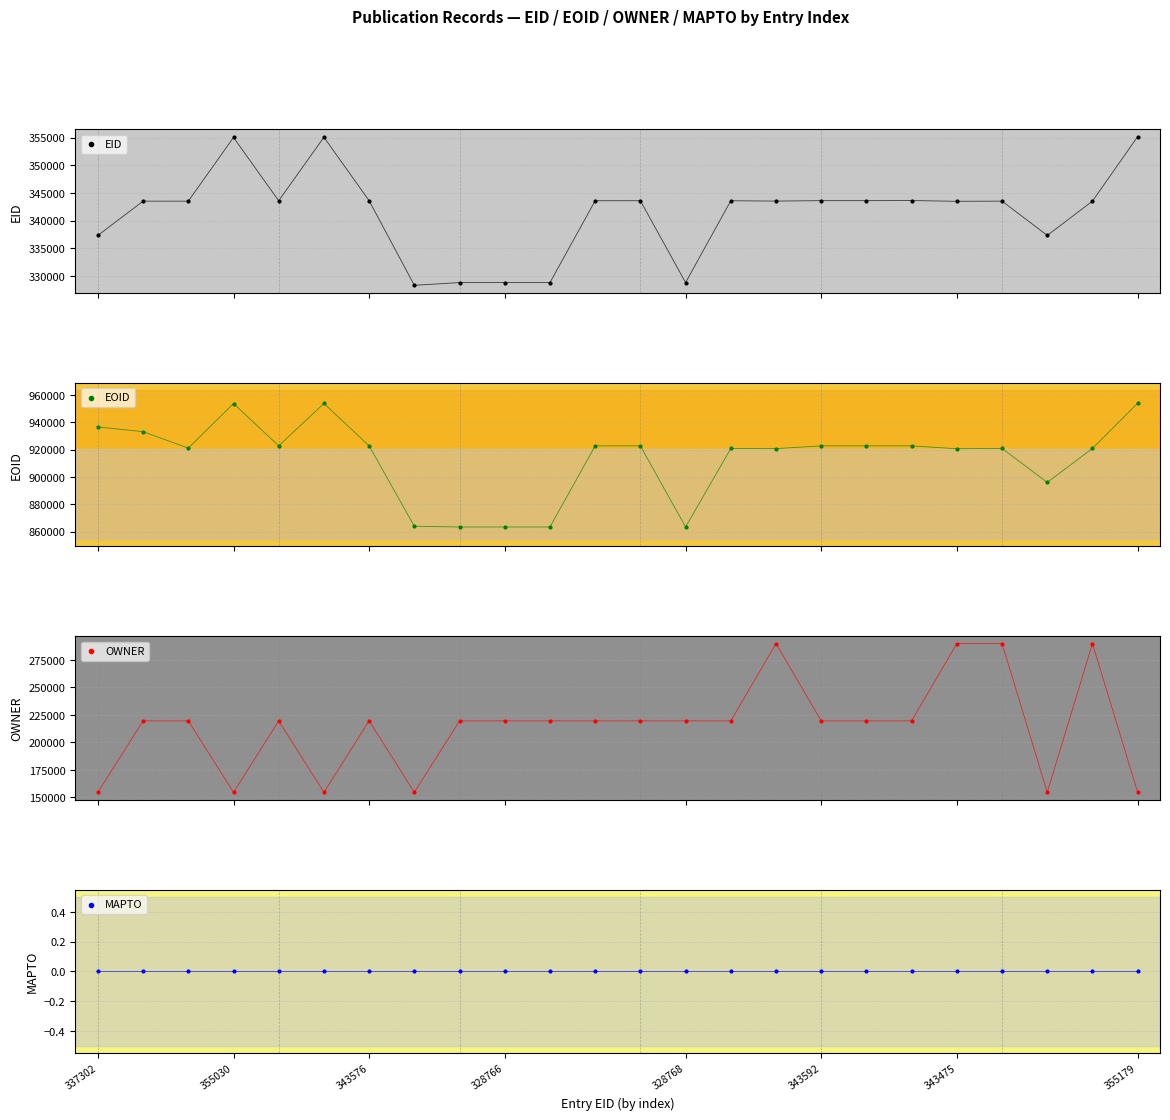

Which series reaches the maximum Y coordinate?

EOID